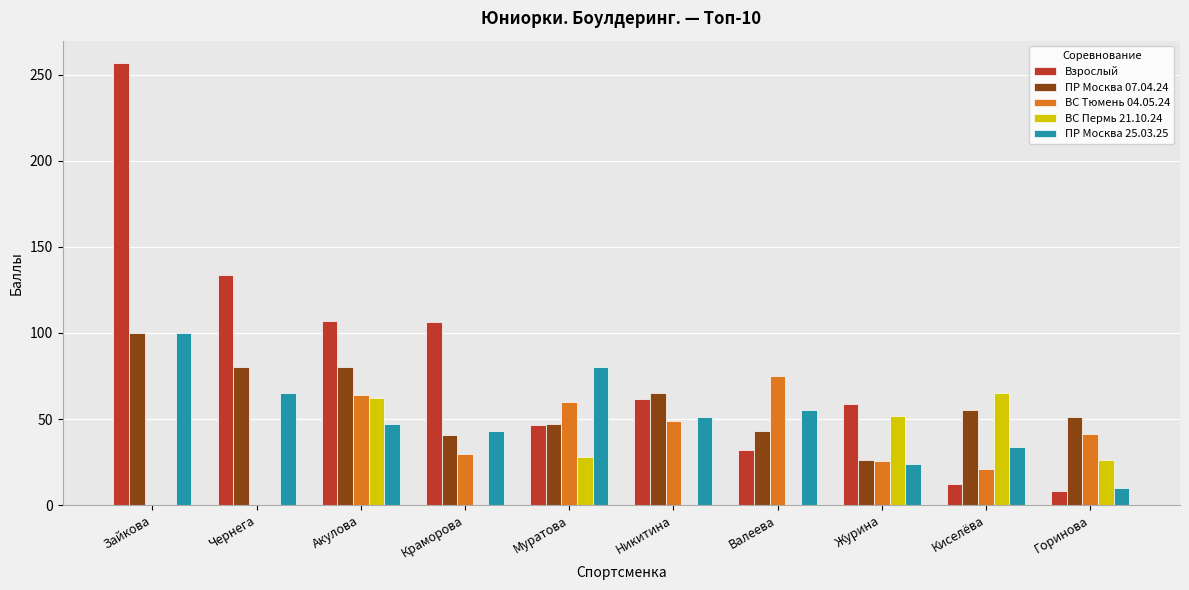

What is the sum of all ВС Тюмень 04.05.24 values?

365.2